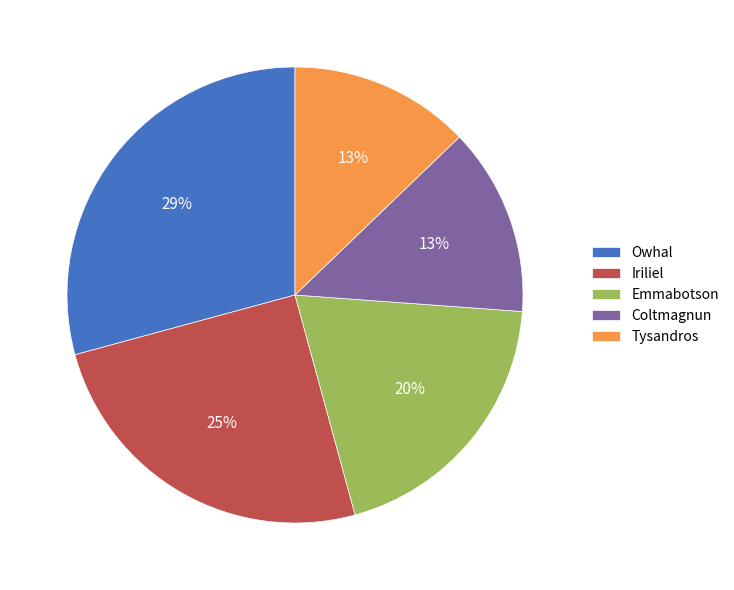

Count the number of slices in the pie.

5